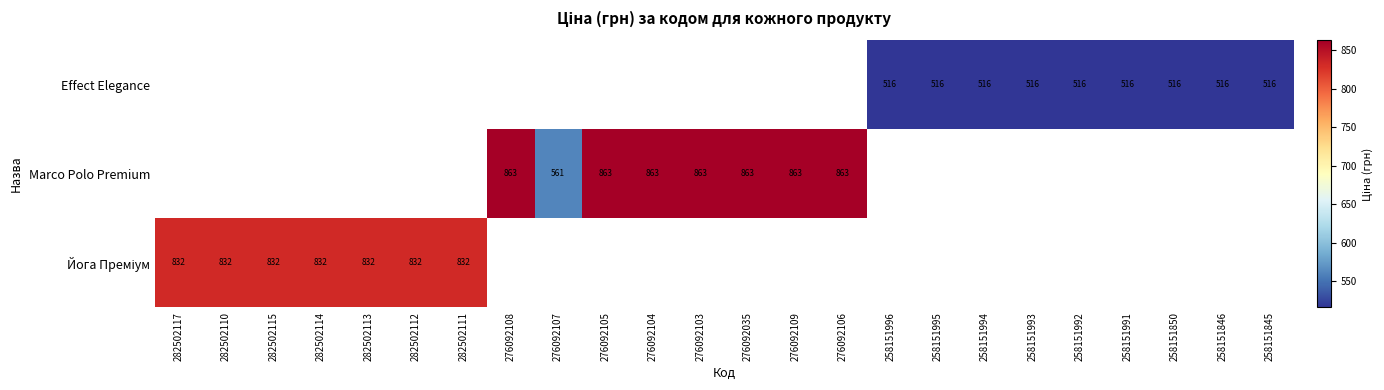

Rank the series at 258151992 from highest to lowest value.

Йога Преміум, Marco Polo Premium, Effect Elegance